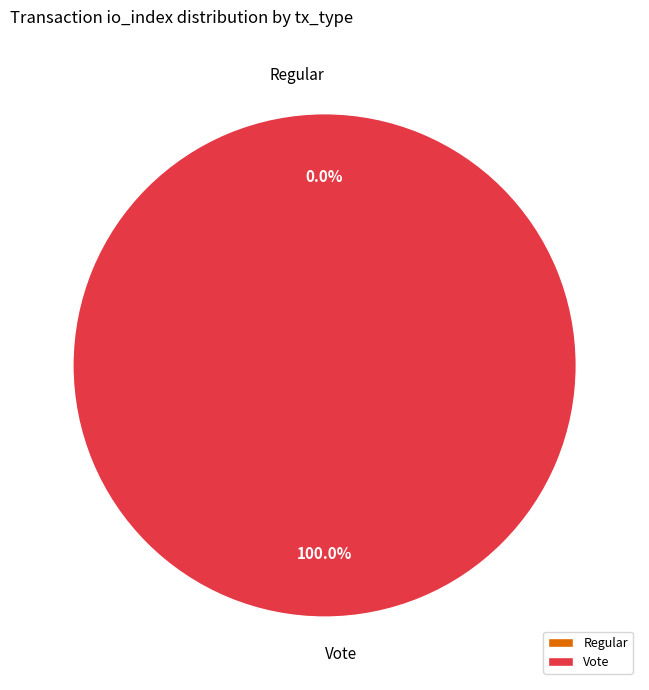

To the nearest percent, what is the combined percentage of Regular and Vote?

100%